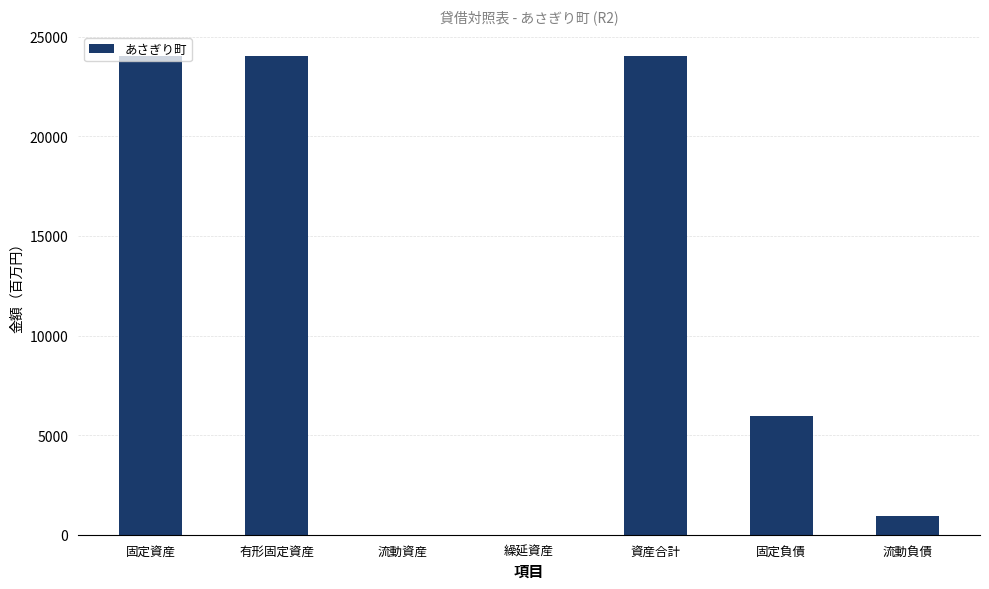

What is the maximum value shown in the chart?

24045